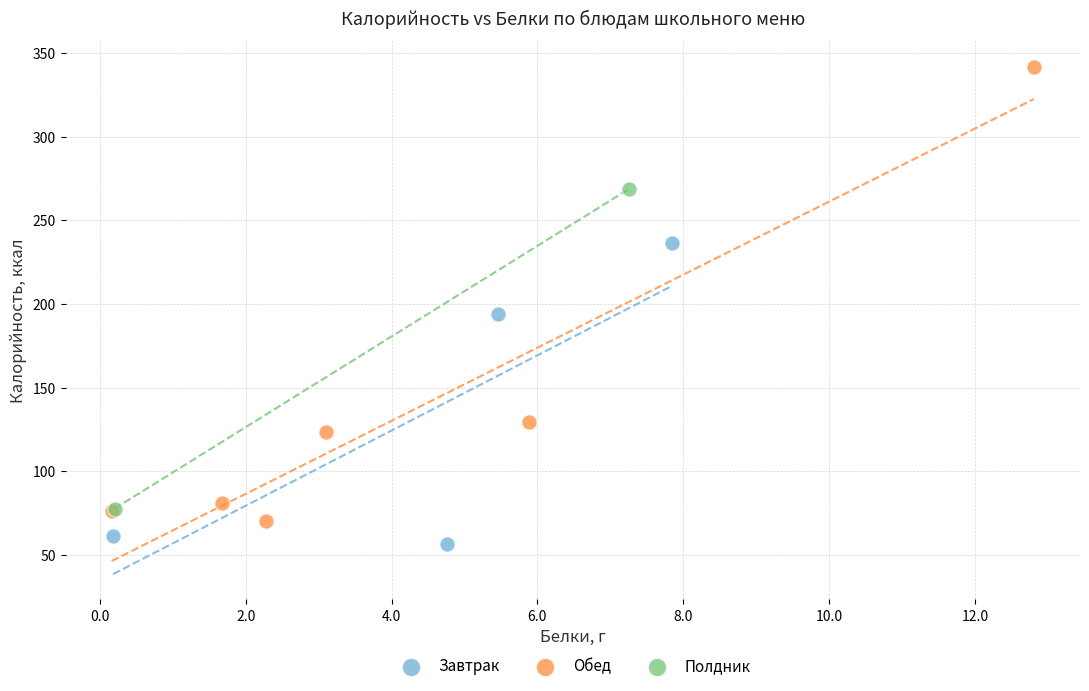

Which series reaches the maximum Y coordinate?

Обед